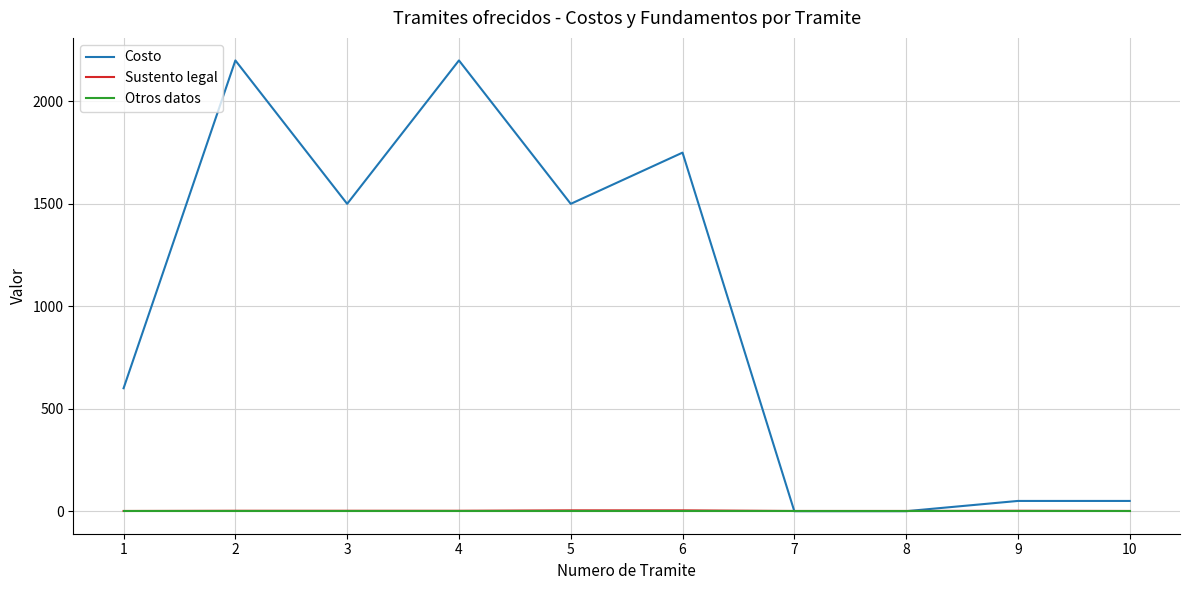

Which series has the widest spread of values?

Costo